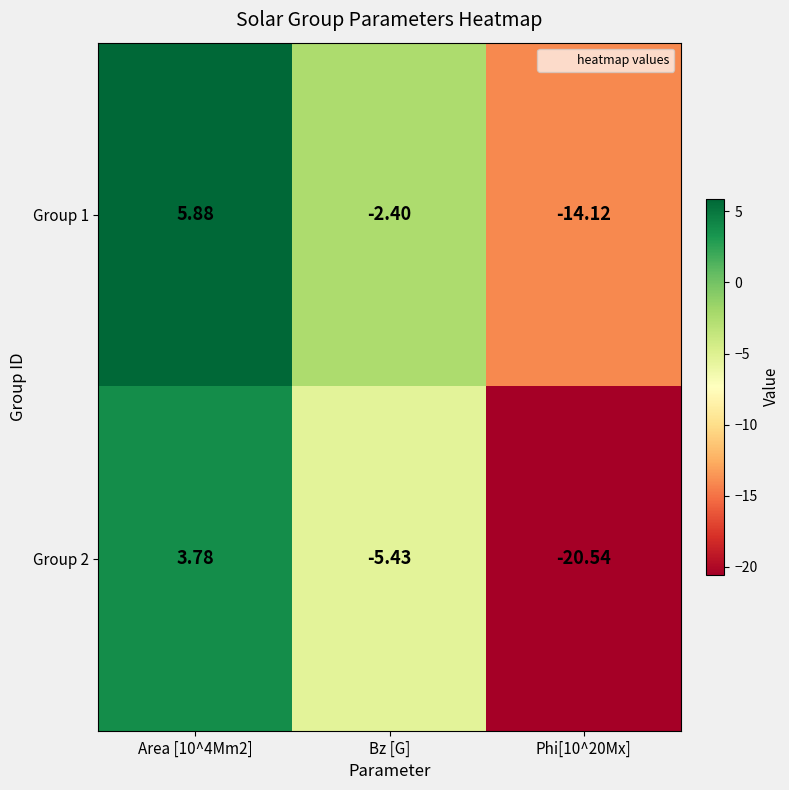

At which category does the chart reach its minimum across all series?

Phi[10^20Mx]